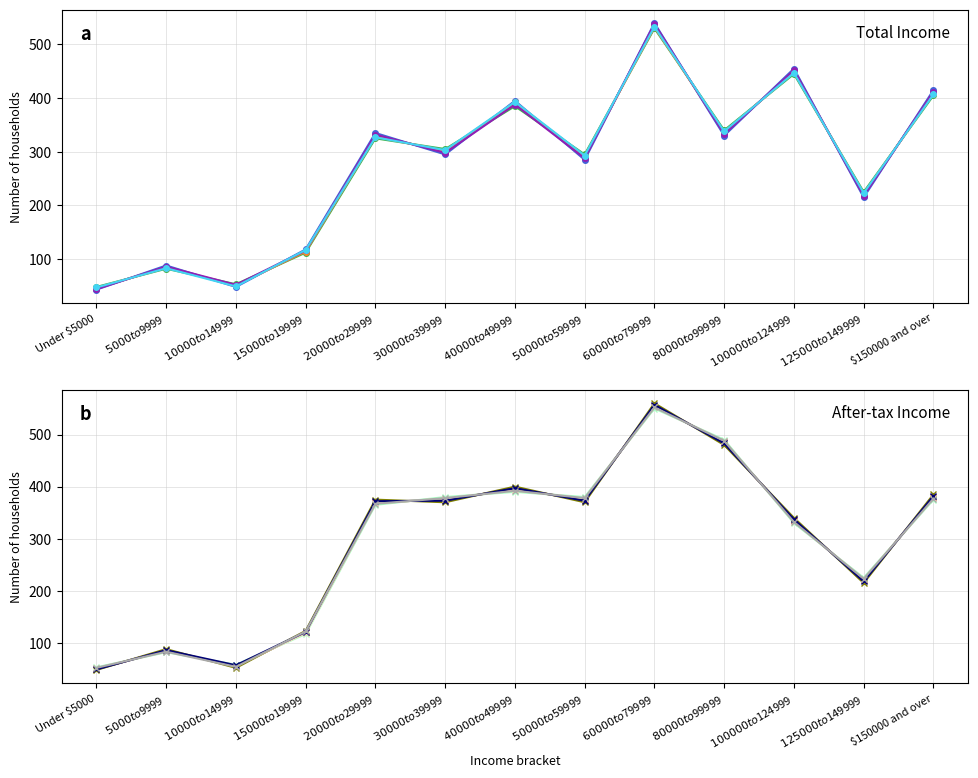

What is the difference between the After-tax Income values at $100000 to $124999 and $125000 to $149999?

115